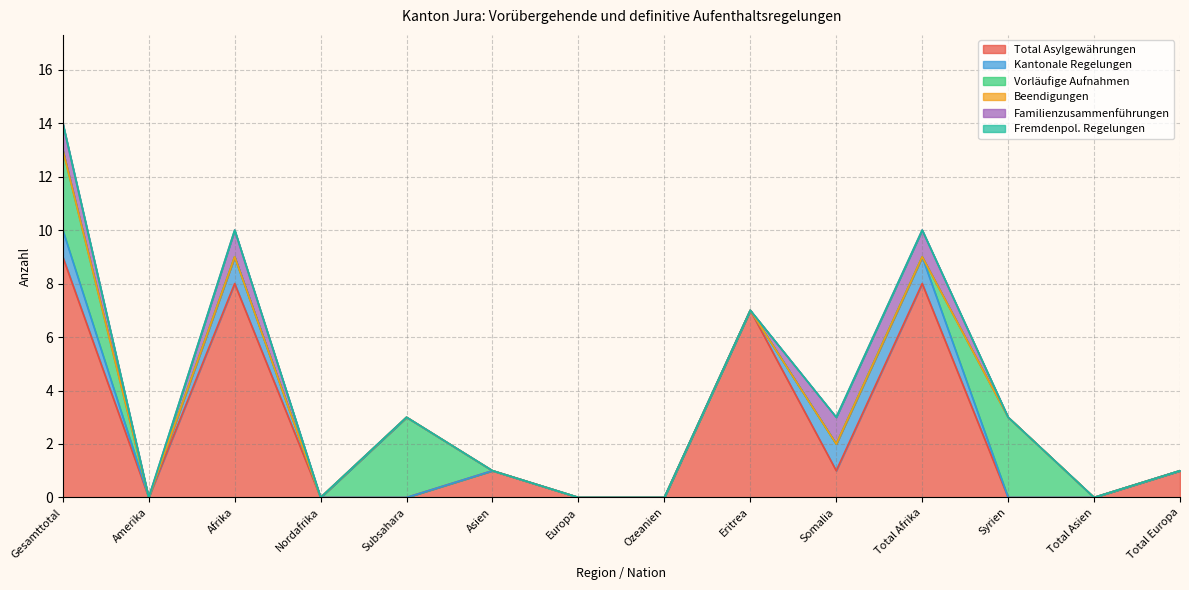

Where do Vorläufige Aufnahmen and Familienzusammenführungen first cross each other?

Total Afrika and Syrien